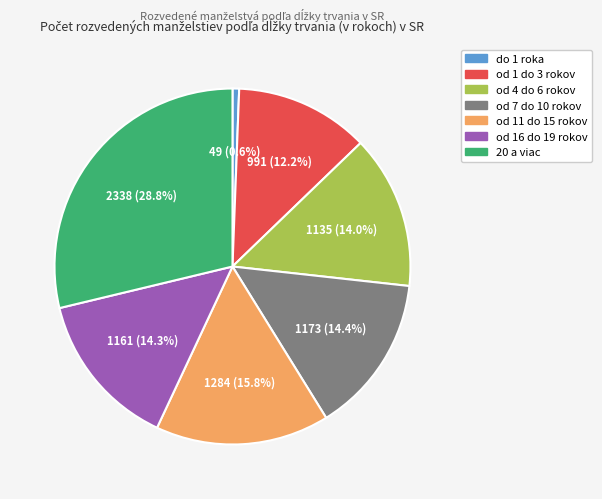

To the nearest percent, what is the difference between the 20 a viac and od 11 do 15 rokov slice percentages?

13%